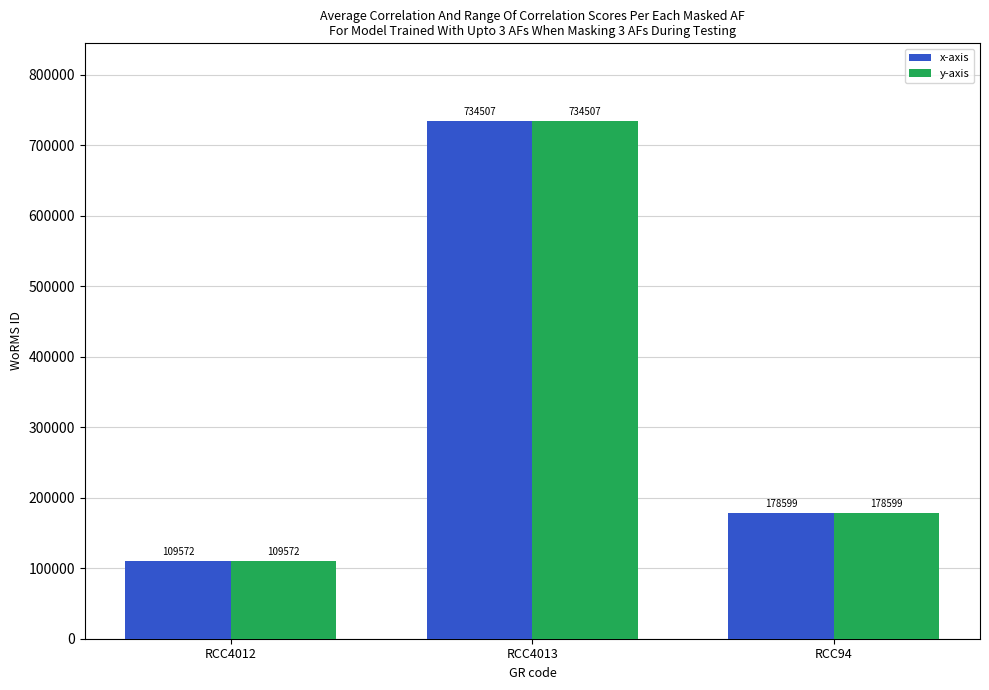

What is the difference between the maximum and second lowest values in the x-axis series?

555908